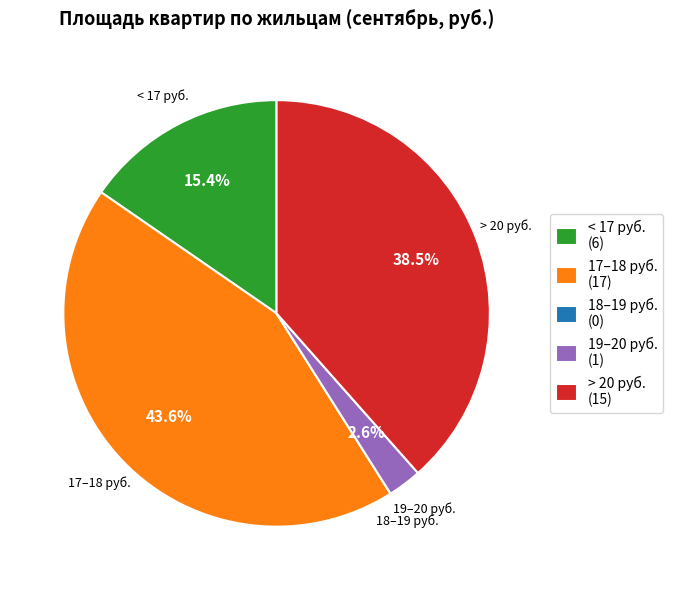

What is the total percentage of 19–20 руб. (1) and 17–18 руб. (17)?

46.2%